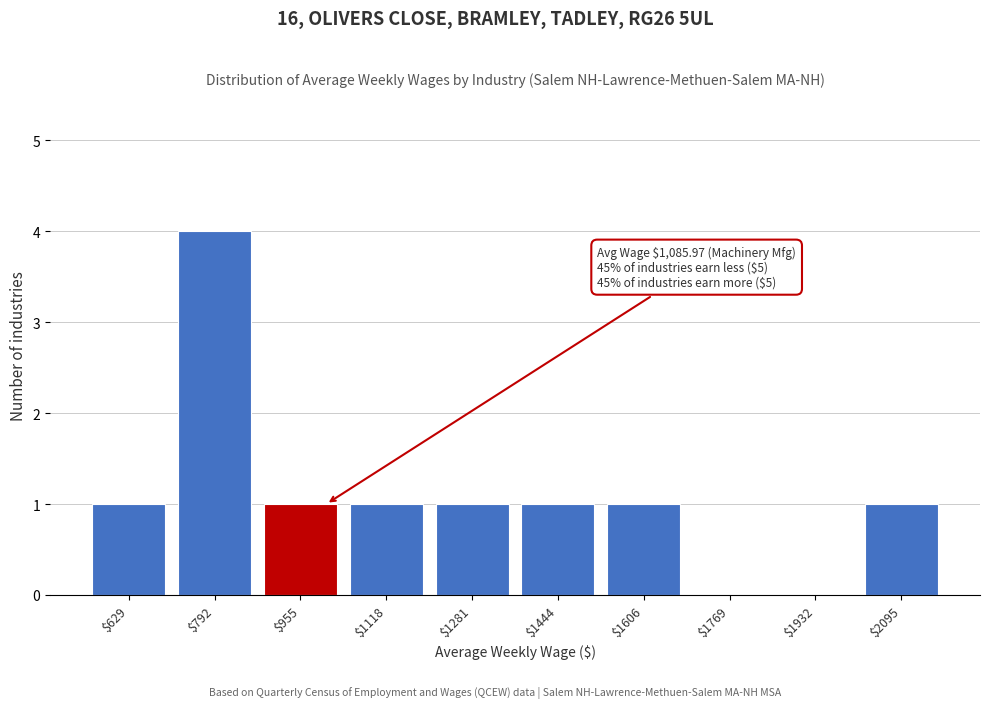

What is the greatest value displayed?

4